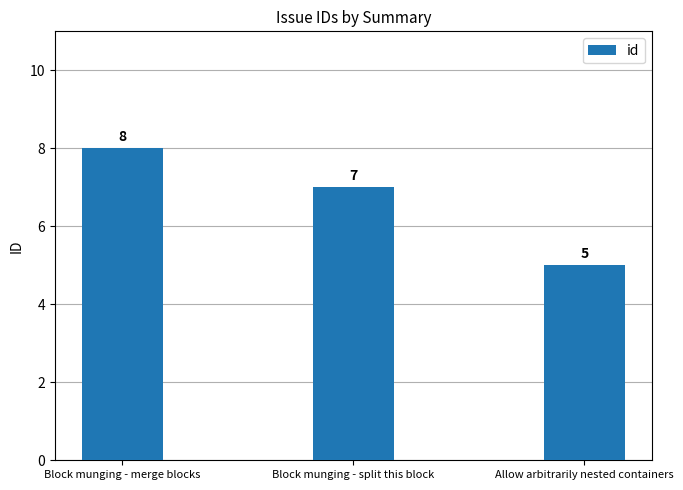

Reading left to right, what are all the values shown in this chart?

8	7	5